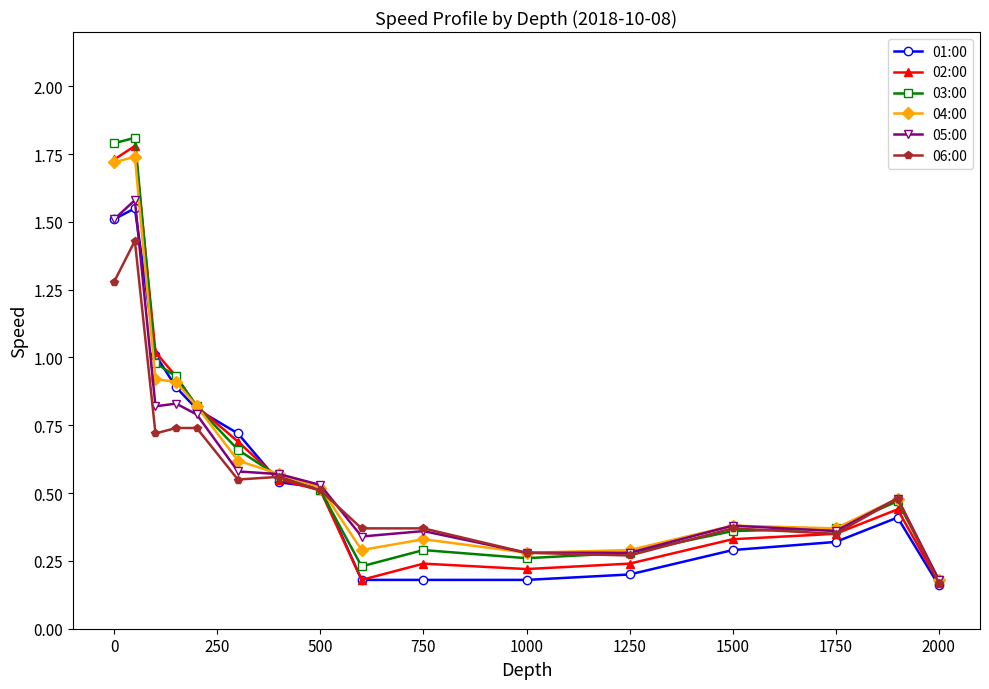

At how many categories does at least one series exceed 0?

16